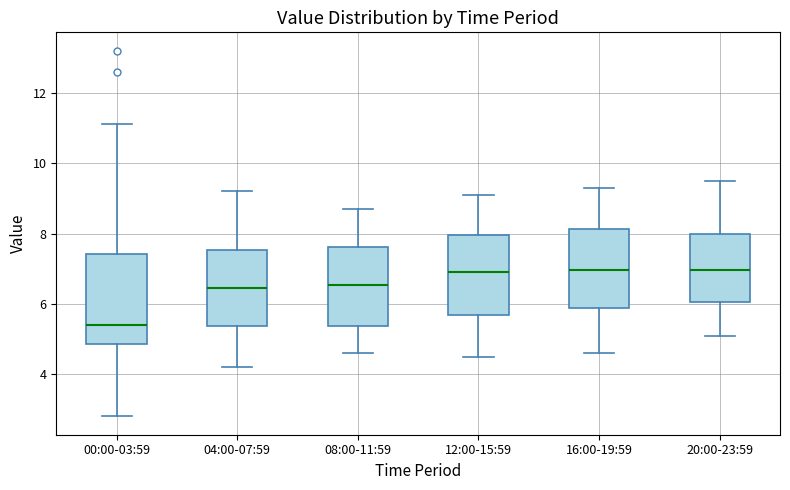

Where is the lower edge of the box for 16:00-19:59 on the y-axis? The values are not printed on the chart, so give them approximately, as read against the axis.

5.8